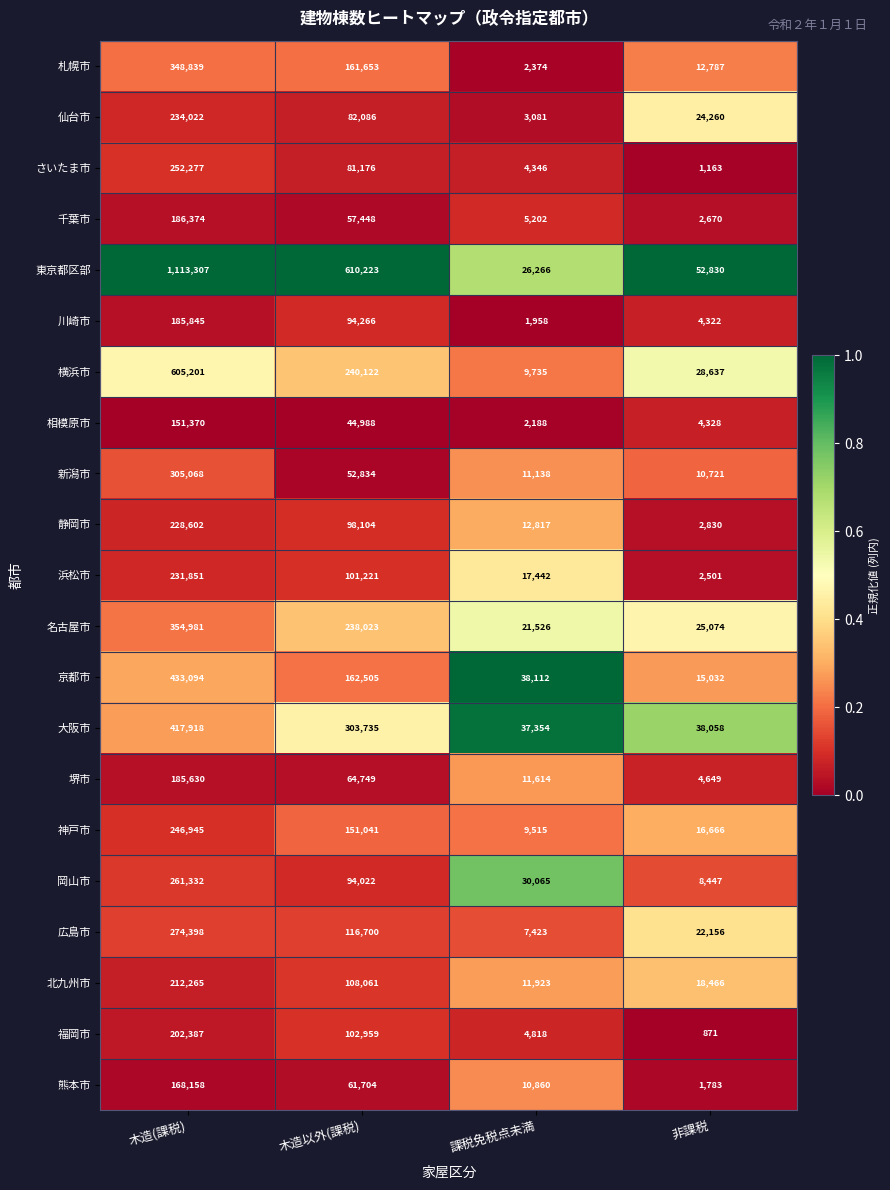

At which category does the chart reach its minimum across all series?

非課税